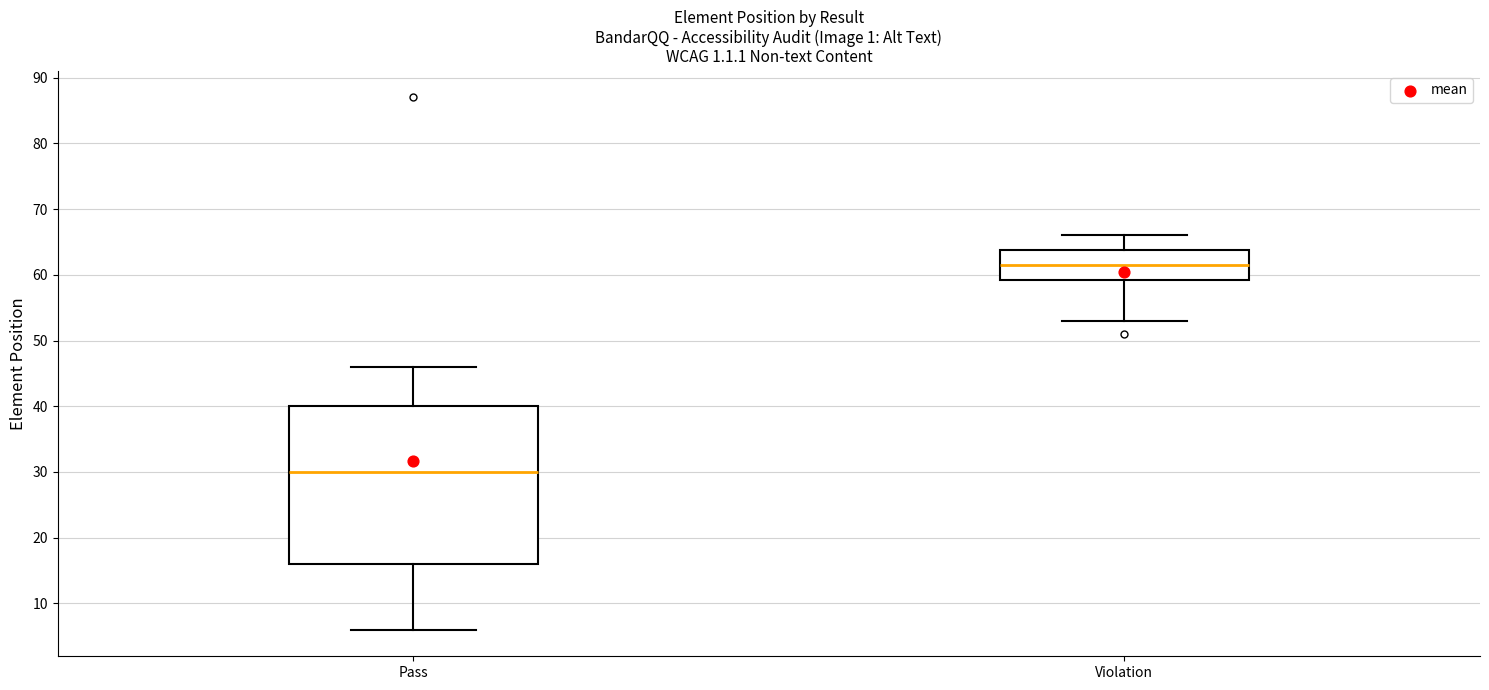

Where does the lower whisker of the box for Pass end on the y-axis? The values are not printed on the chart, so give them approximately, as read against the axis.

6